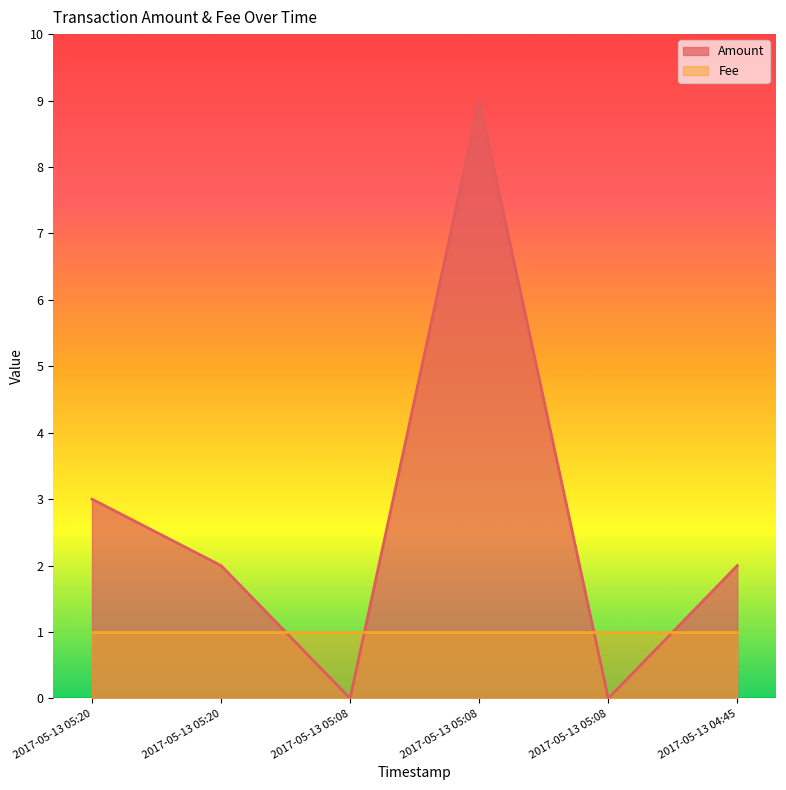

What is the label of the 2nd point from the right?

2017-05-13 05:08